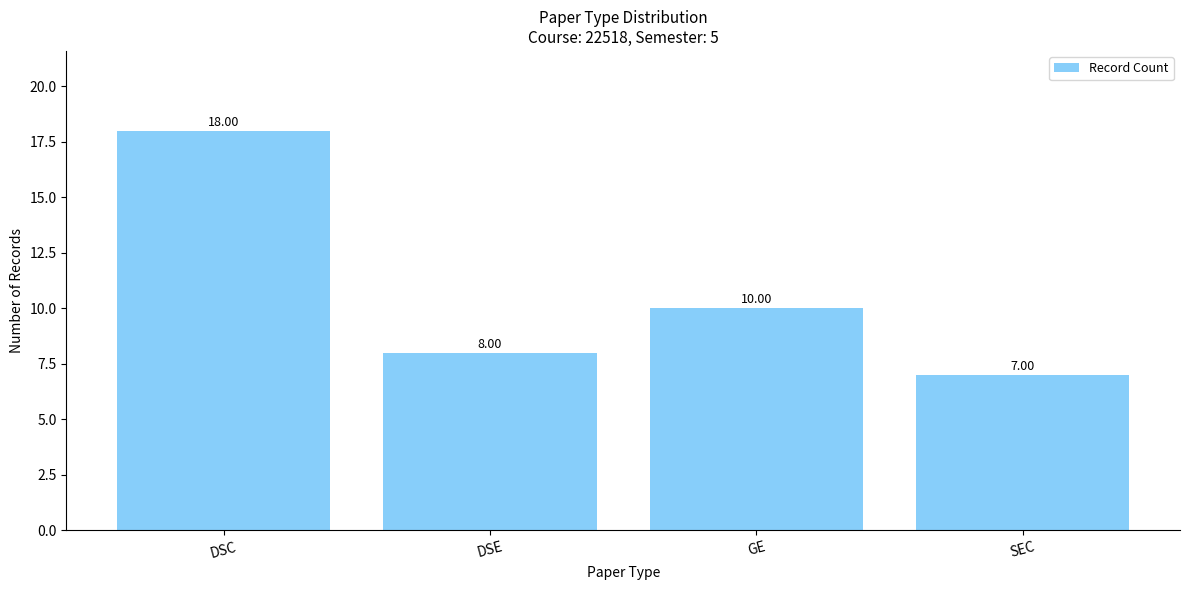

What is the approximate value at SEC?

7